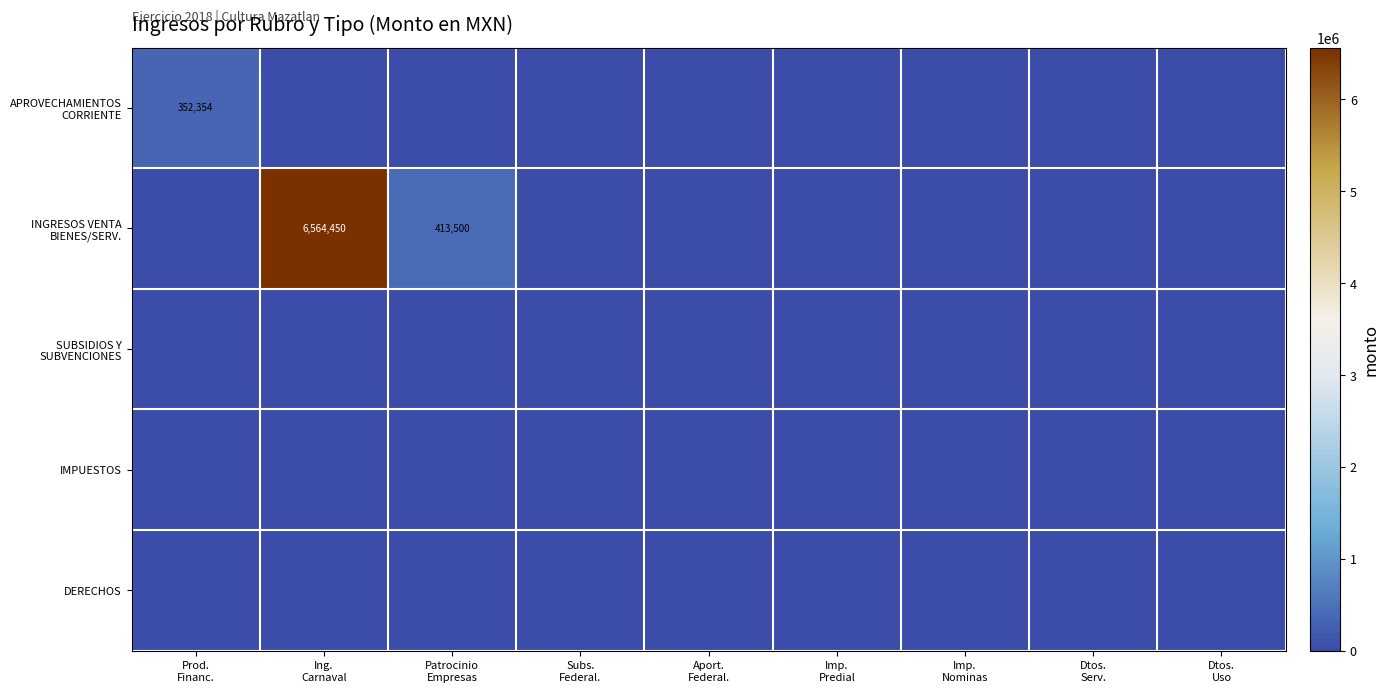

The INGRESOS VENTA BIENES/SERV. series shows -3427147.9 at Imp. Predial. True or false?

False